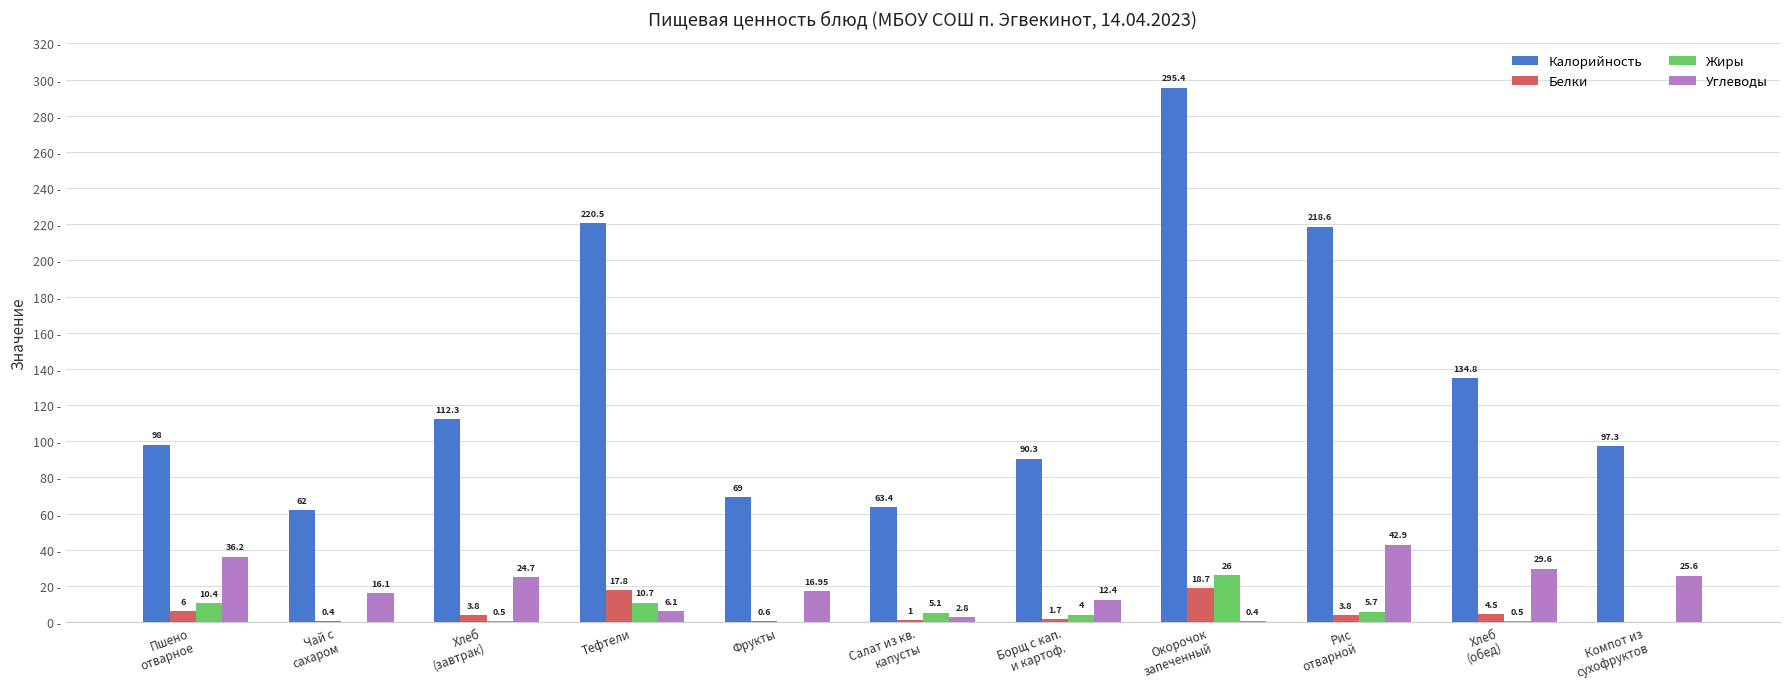

Which series has the widest spread of values?

Калорийность